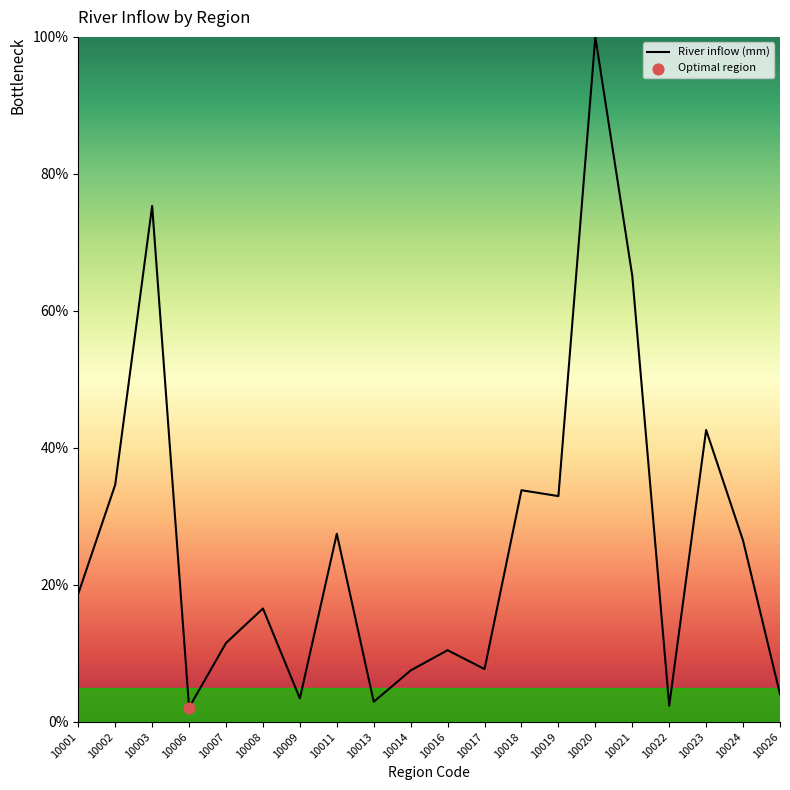

What is the change in value from 10007 to 10013?

-8.6